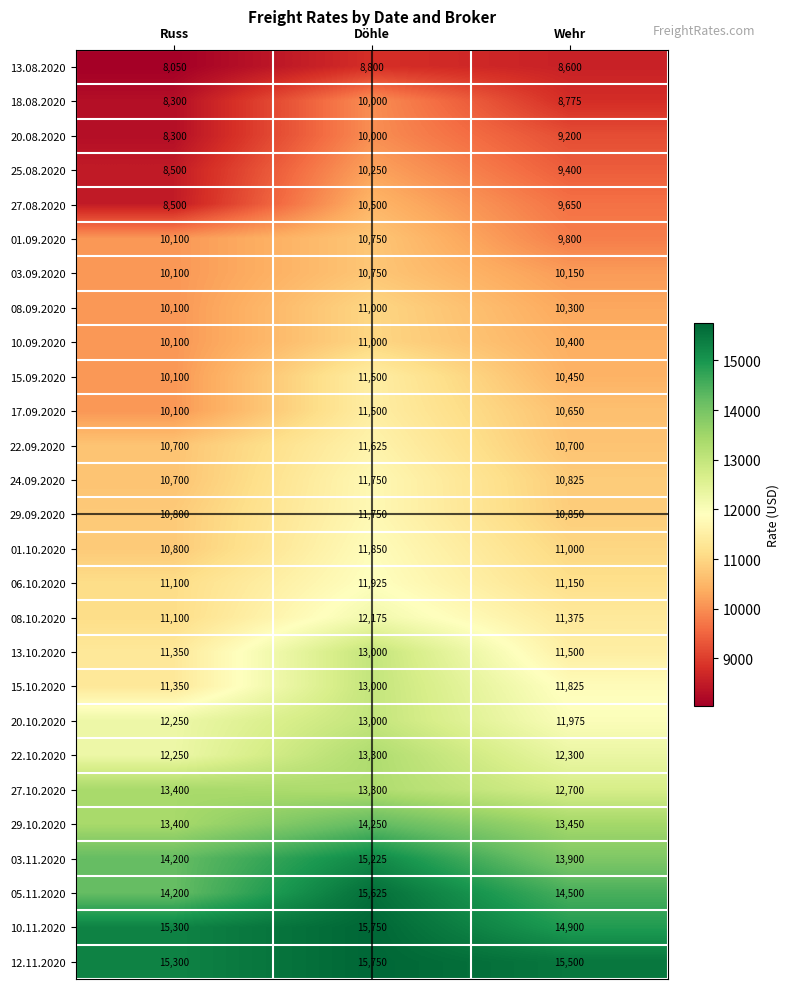

How many values in the 22.10.2020 series are below 12300?

1